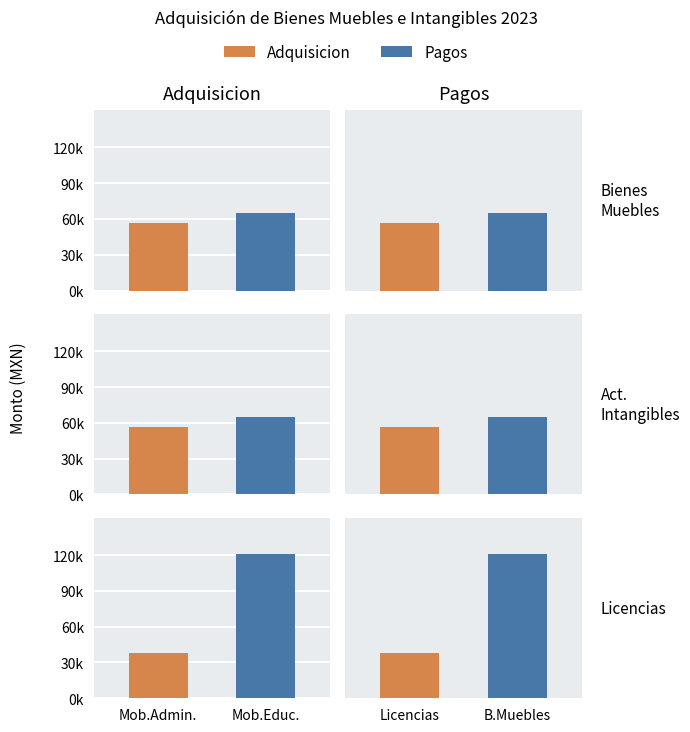

Between 0 and 3, which series saw the biggest shift?

Adquisicion